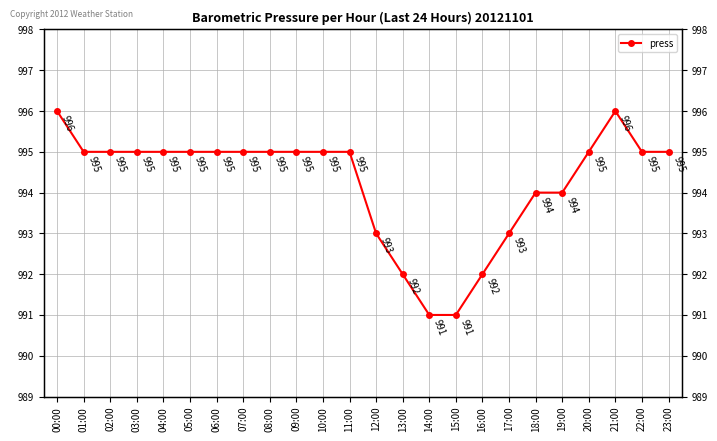

What is the maximum value shown in the chart?

996